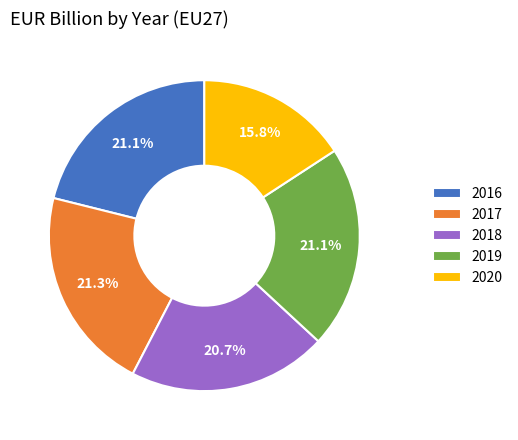

The 2020 slice represents 16% of the pie. True or false?

True